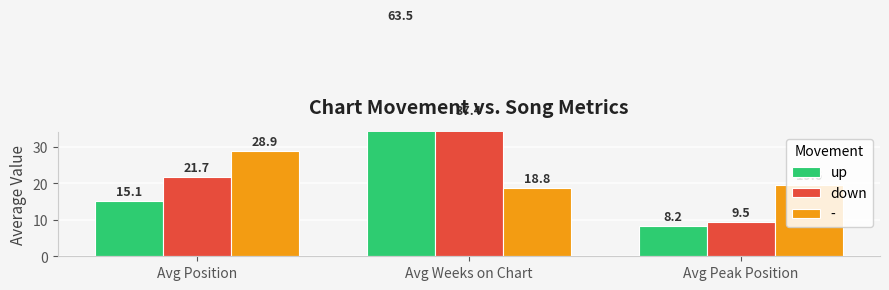

The value of down at Avg Position is 7.8. True or false?

False